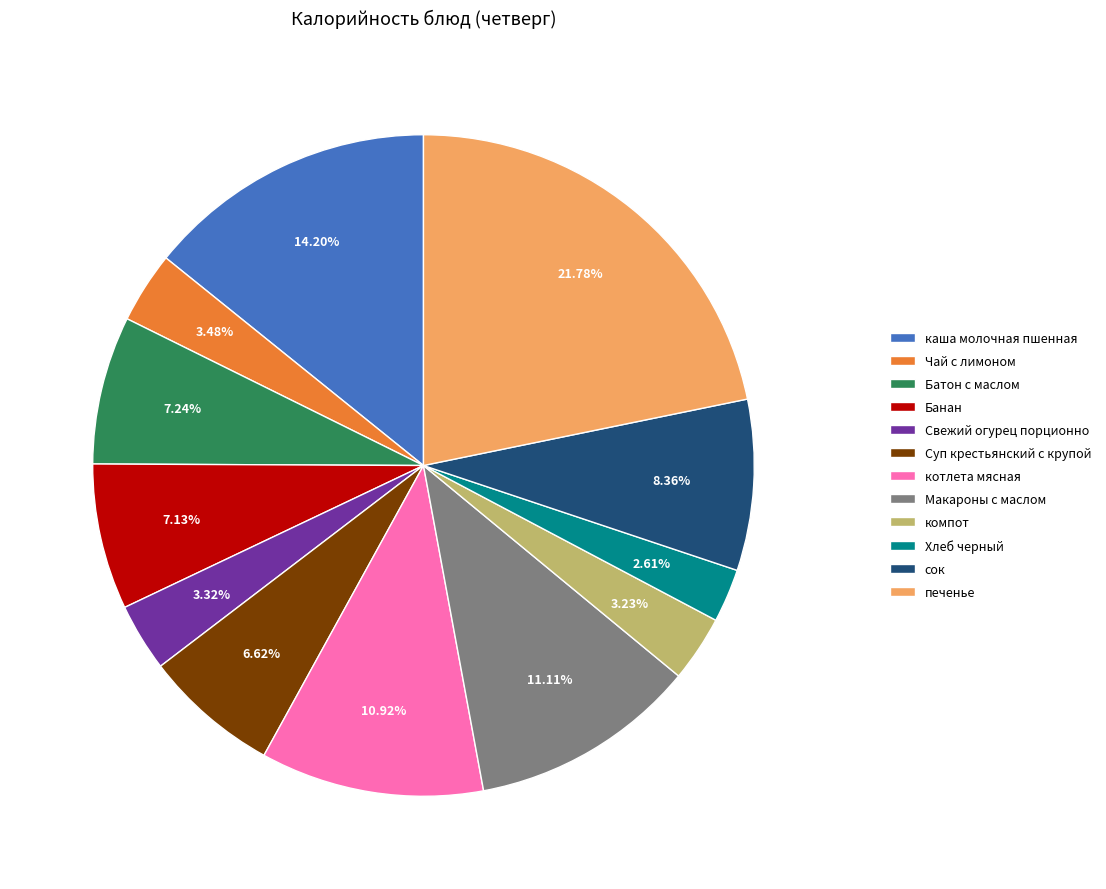

How many slices are in this pie chart?

12